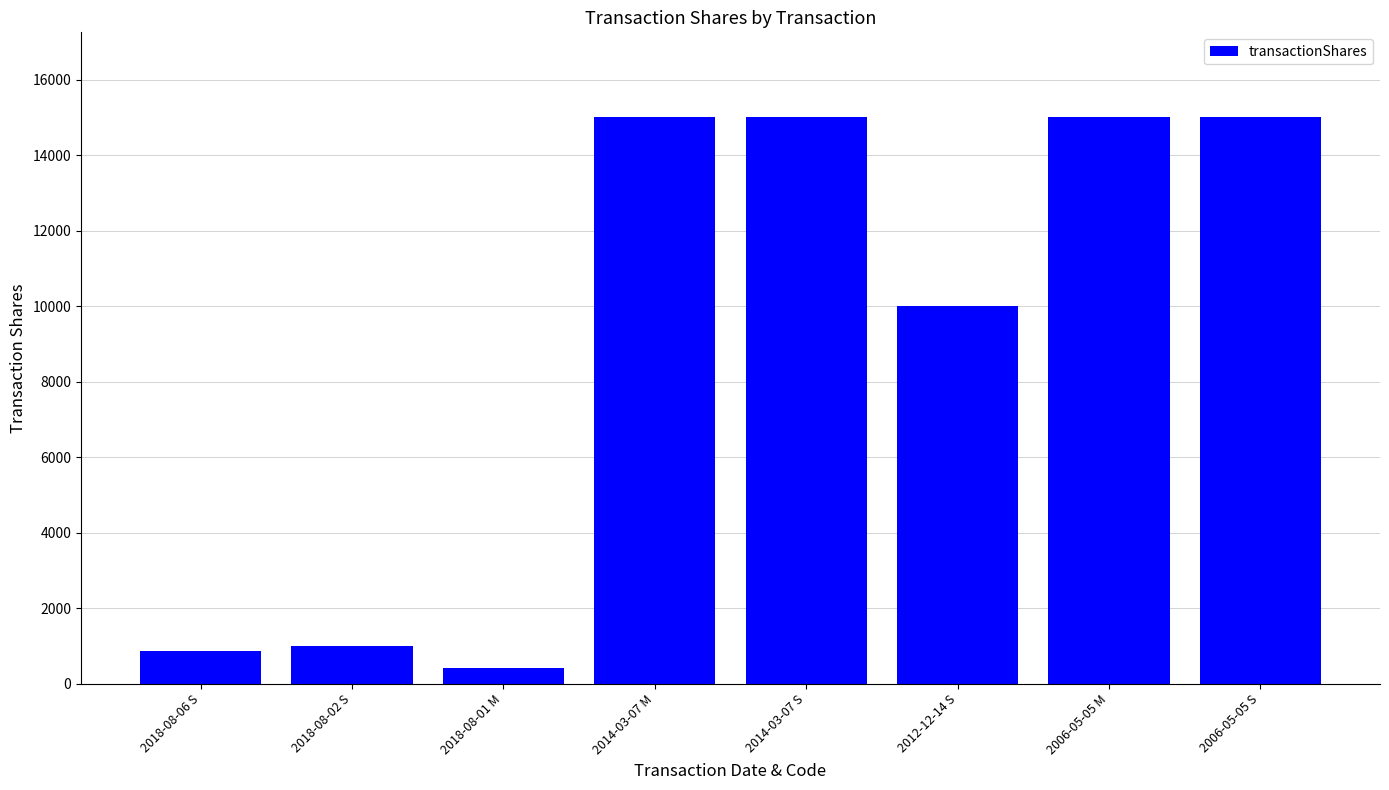

The chart shows a value of 1511 at 2018-08-06 S. True or false?

False